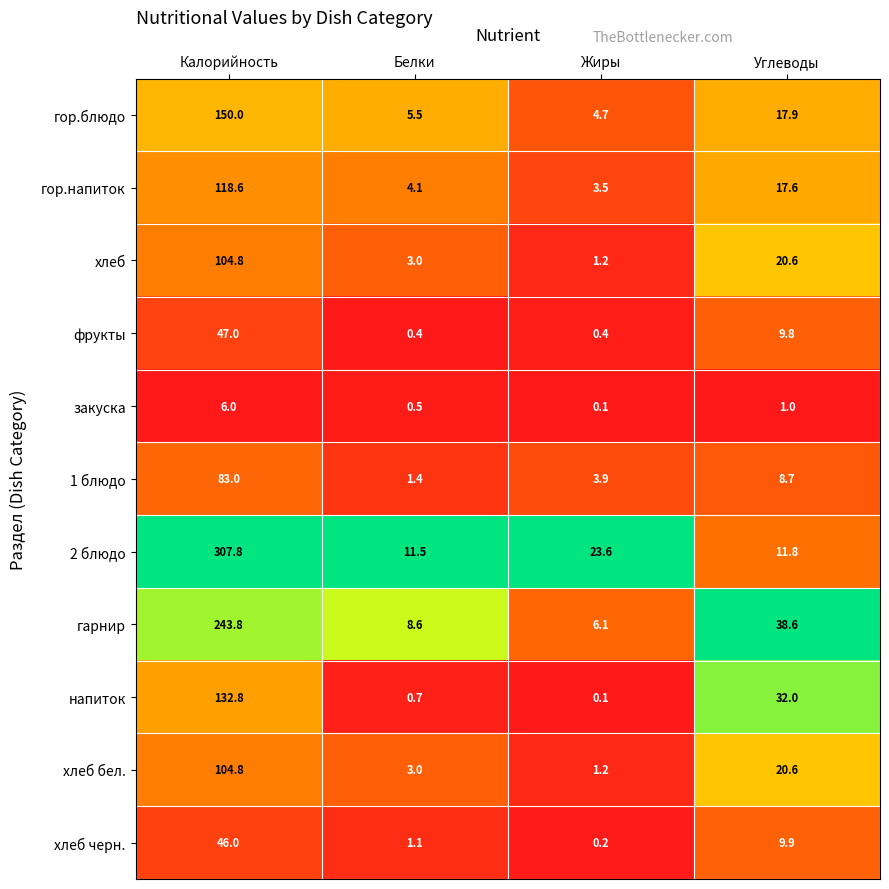

Is it true that 1 блюдо equals 1.8 at Углеводы?

False